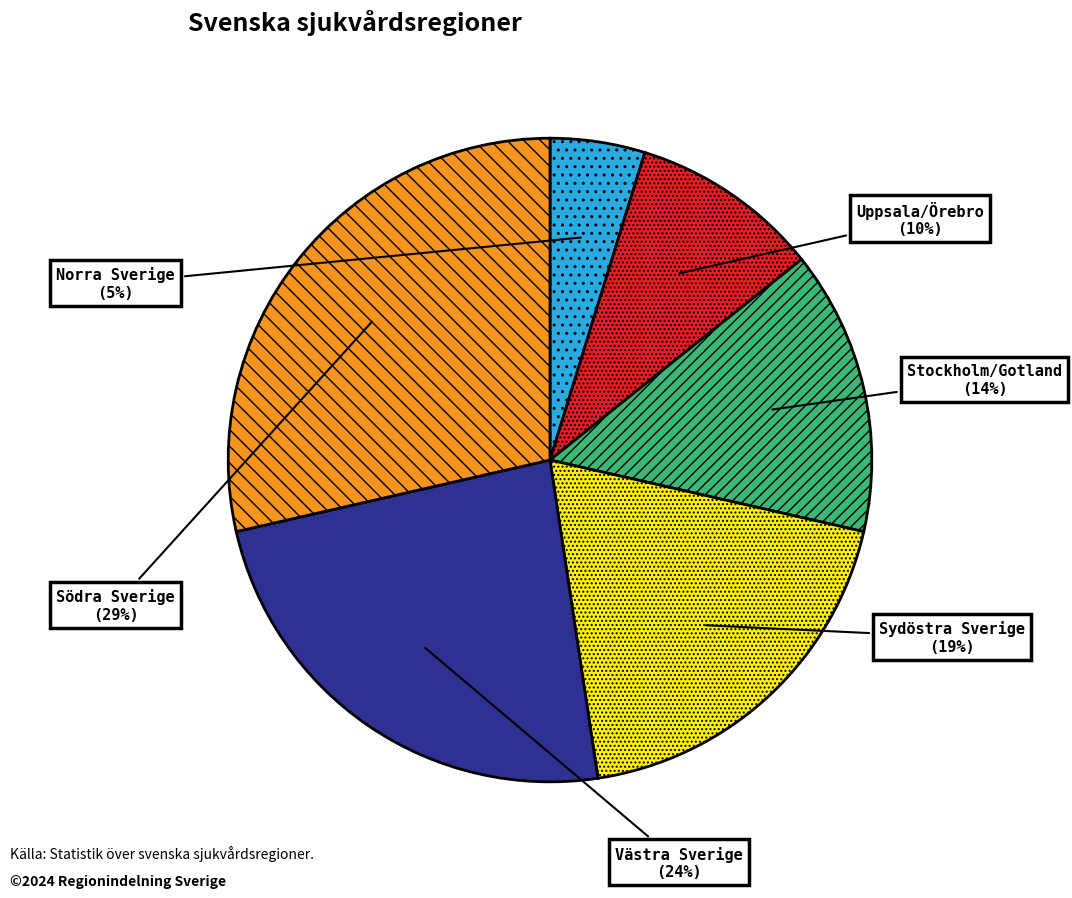

Does Uppsala/Örebro account for over 50% of the chart?

No